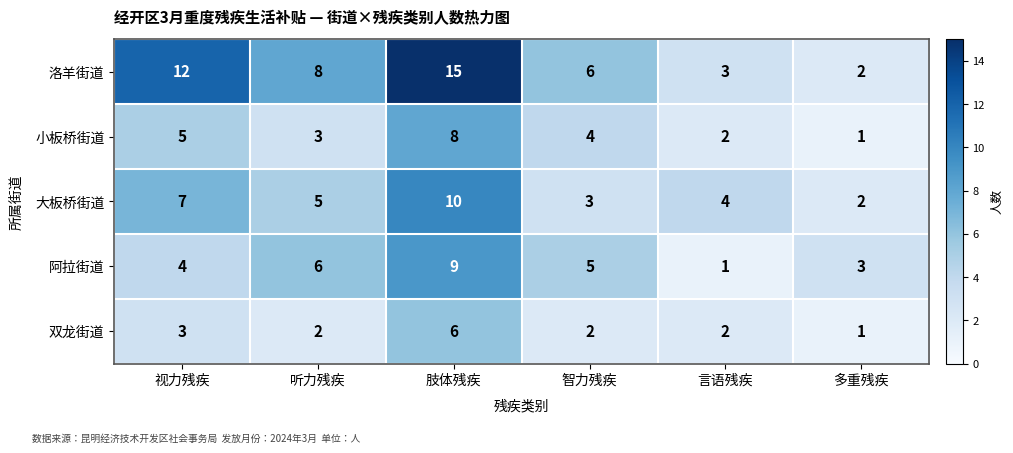

The value of 阿拉街道 at 言语残疾 is 1. True or false?

True